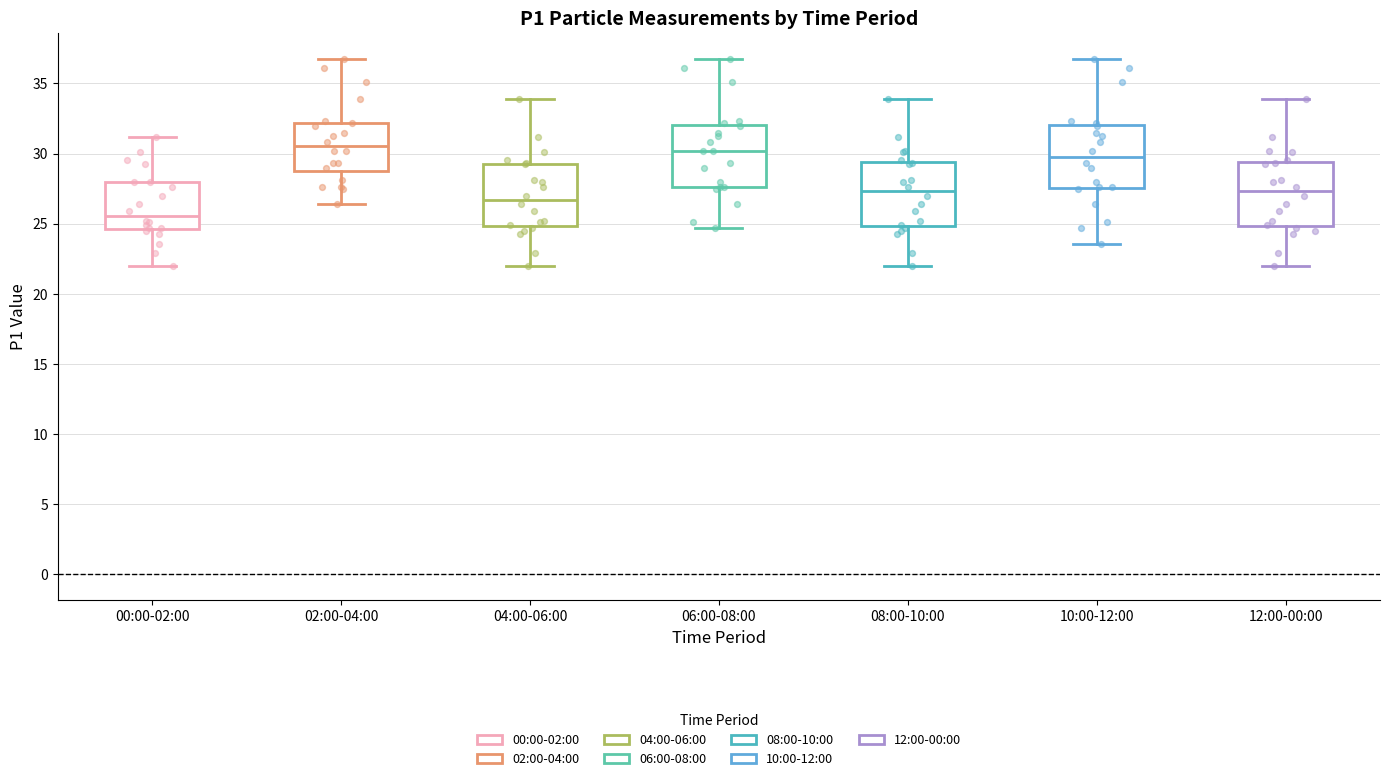

Reading left to right, transcribe this box plot: for each box, give where its median line is, the range the box spans, and where its two whiskers end, as read against the y-axis. The values are not printed on the chart, so give them approximately, as read against the axis.

00:00-02:00: median 25.5, box 24.5 to 28.0, whiskers 22.0 to 31.0
02:00-04:00: median 30.5, box 29.0 to 32.0, whiskers 26.5 to 37.0
04:00-06:00: median 26.5, box 25.0 to 29.5, whiskers 22.0 to 34.0
06:00-08:00: median 30.0, box 27.5 to 32.0, whiskers 24.5 to 37.0
08:00-10:00: median 27.5, box 25.0 to 29.5, whiskers 22.0 to 34.0
10:00-12:00: median 30.0, box 27.5 to 32.0, whiskers 23.5 to 37.0
12:00-00:00: median 27.5, box 25.0 to 29.5, whiskers 22.0 to 34.0